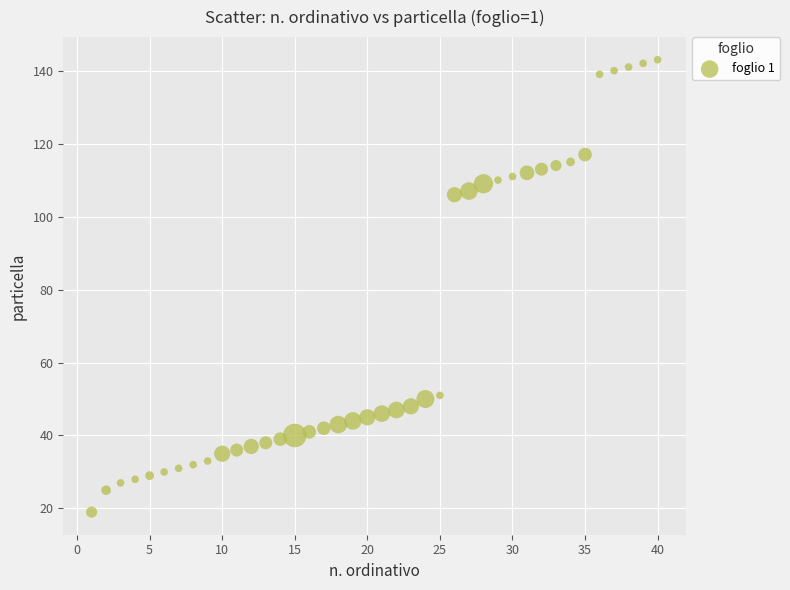

What is the range of Y values (max minus min)?

124